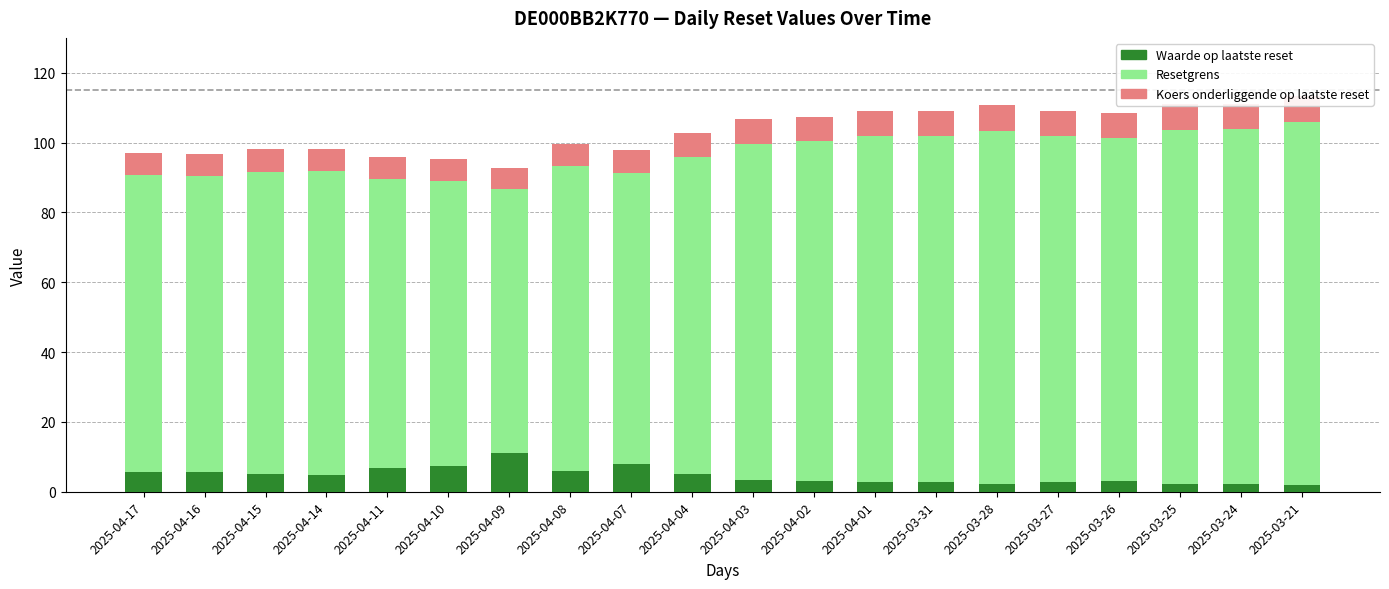

Between 2025-04-17 and 2025-03-21, which series saw the biggest shift?

Resetgrens